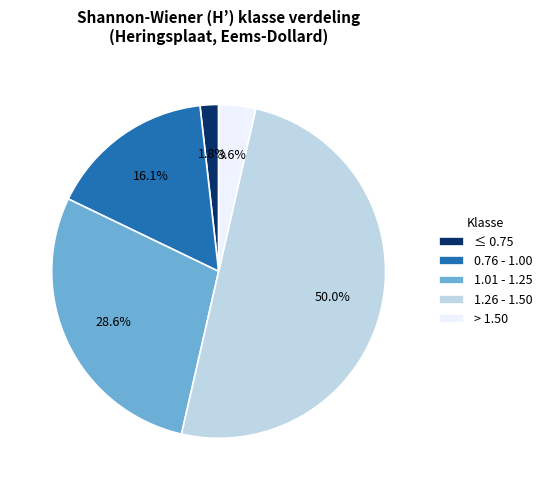

True or false: 0.76 - 1.00 accounts for 16% of the total.

True